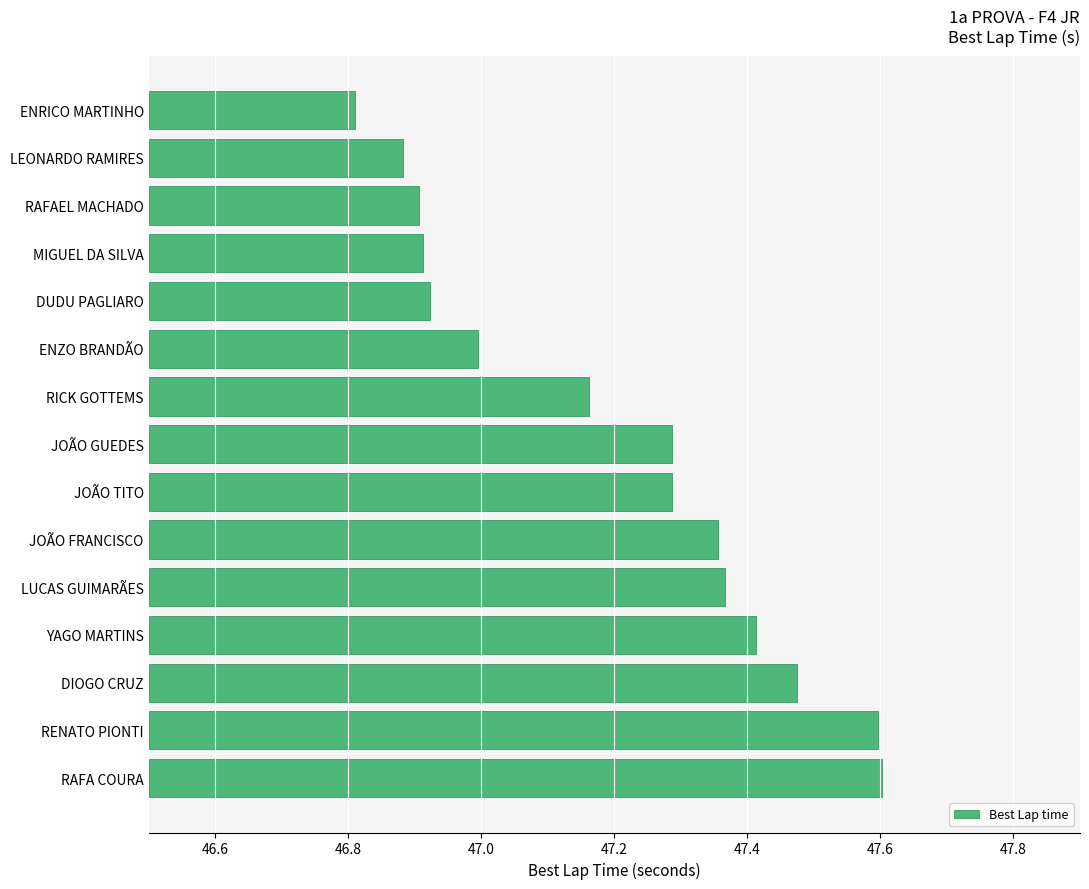

How many bars are there in total?

15